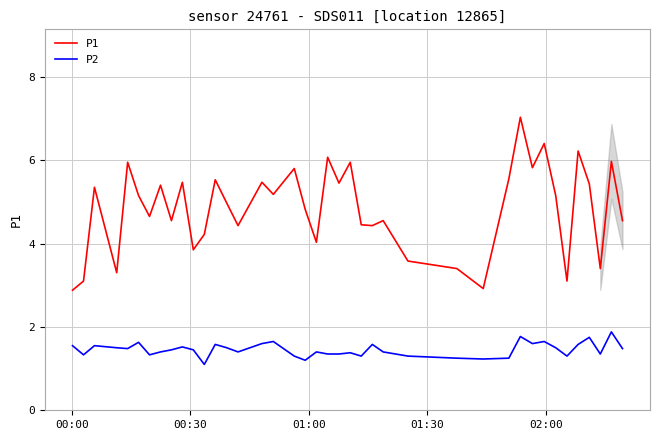

How many lines are shown in the chart?

2